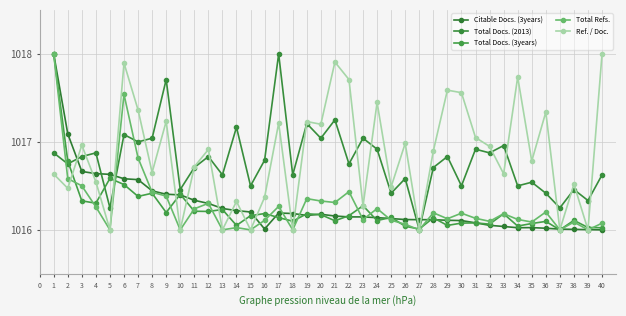

How many times do Total Docs. (3years) and Citable Docs. (3years) cross each other?

15